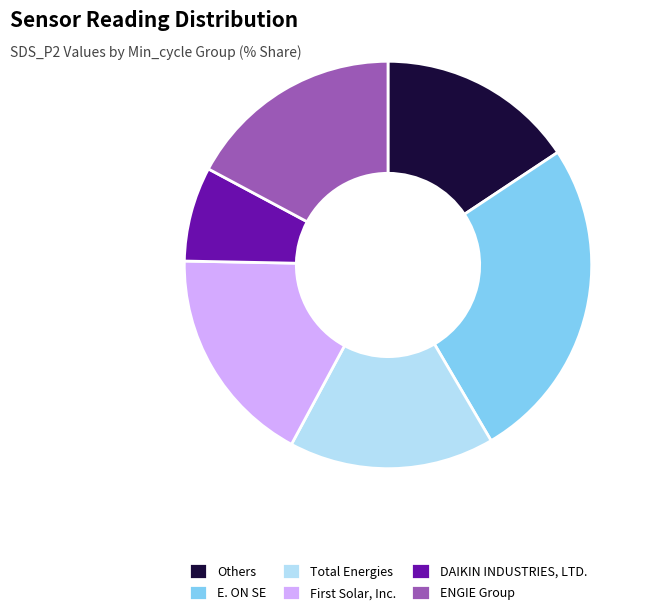

Which slice is the smallest?

DAIKIN INDUSTRIES, LTD.